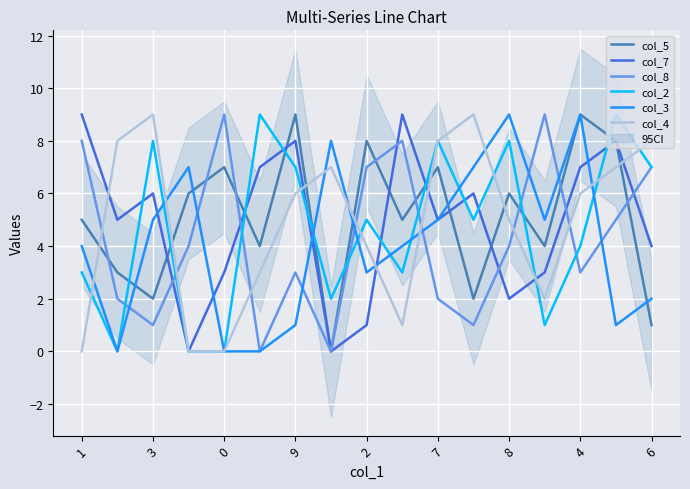

Reading left to right, list all the values displayed in this chart.

col_5: 5	3	2	6	7	4	9	0	8	5	7	2	6	4	9	8	1
col_7: 9	5	6	0	3	7	8	0	1	9	5	6	2	3	7	8	4
col_8: 8	2	1	4	9	0	3	0	7	8	2	1	4	9	3	5	7
col_2: 3	0	8	0	0	9	7	2	5	3	8	5	8	1	4	9	7
col_3: 4	0	5	7	0	0	1	8	3	4	5	7	9	5	9	1	2
col_4: 0	8	9	0	0	3	6	7	4	1	8	9	5	2	6	7	8